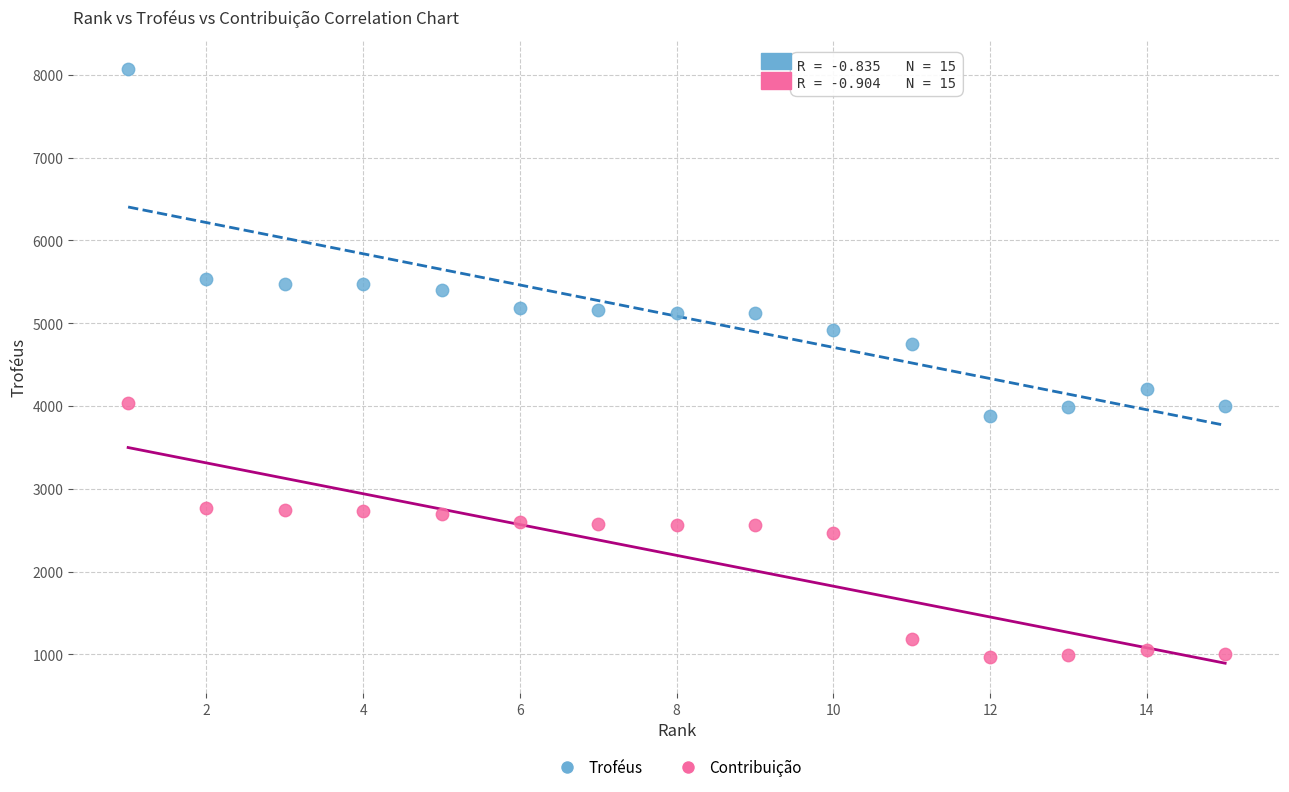

Which series reaches the maximum Y coordinate?

Troféus